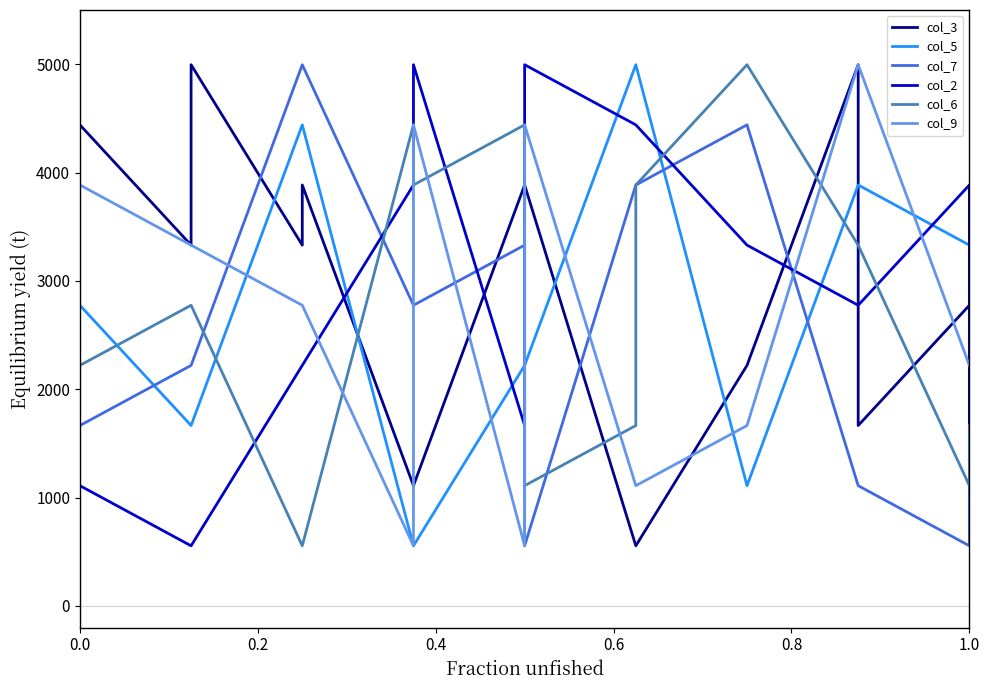

True or false: col_9 has a value of 2355 at 0.0.

False